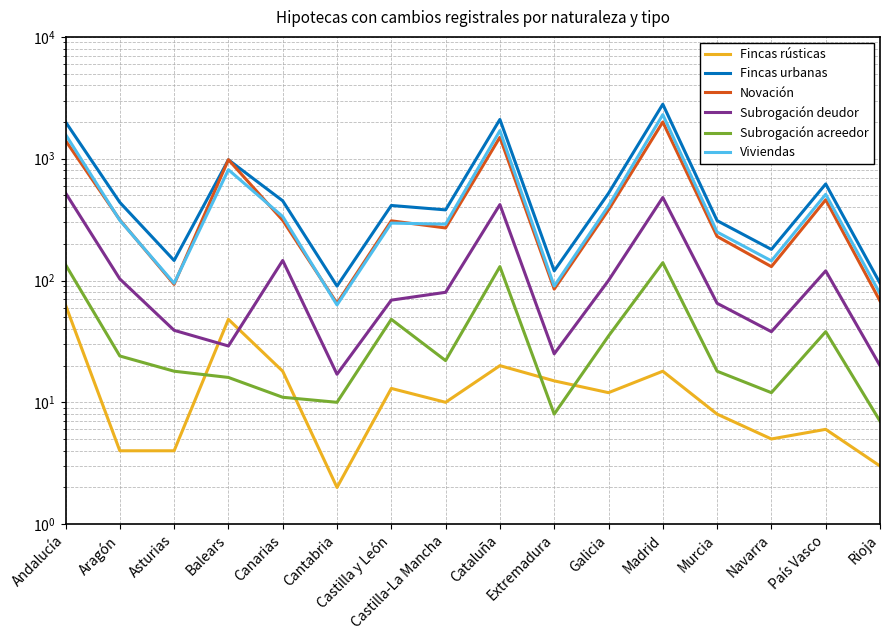

True or false: Fincas urbanas has more than 1 interior local peaks.

True